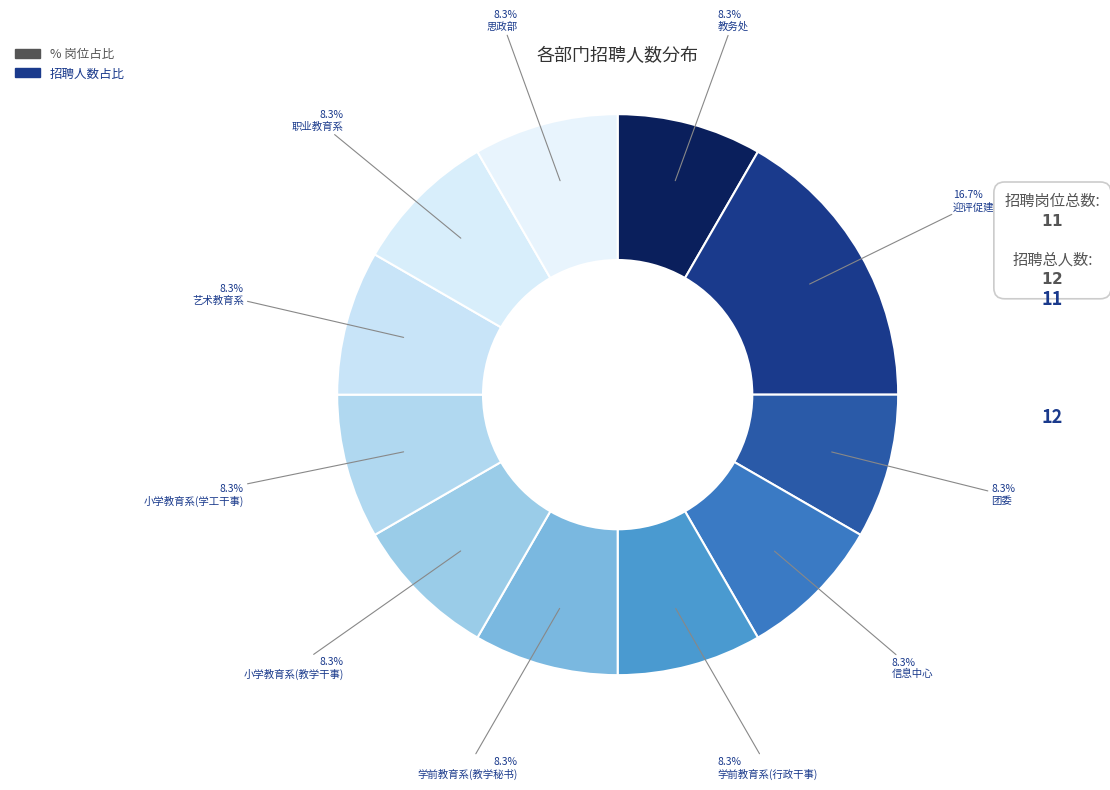

How many slices are in this pie chart?

11